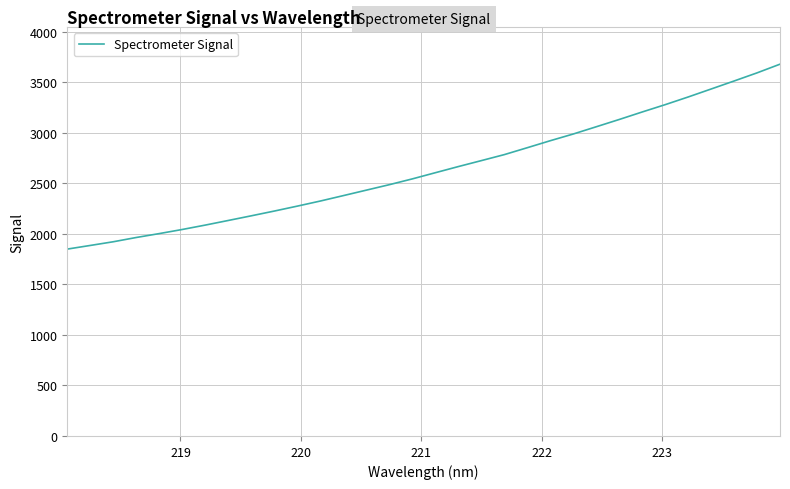

What is the minimum value shown in the chart?

1850.4